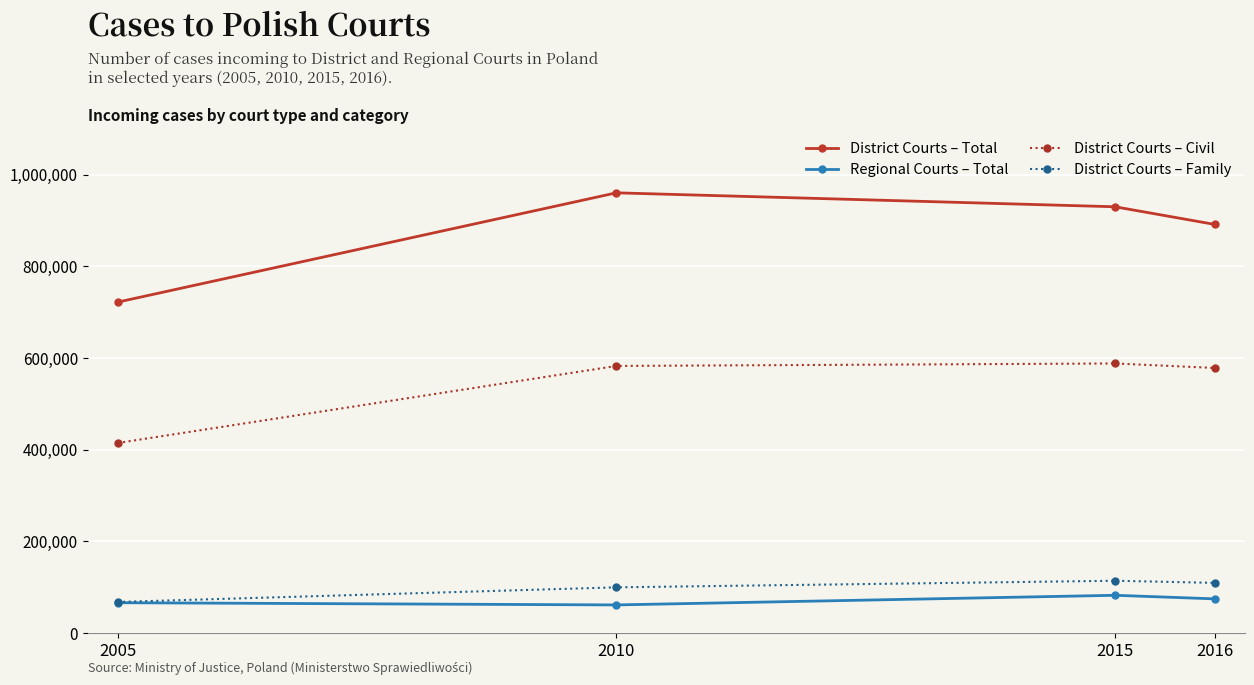

What is the value of the Regional Courts – Total point at the 1st from the left?

66086